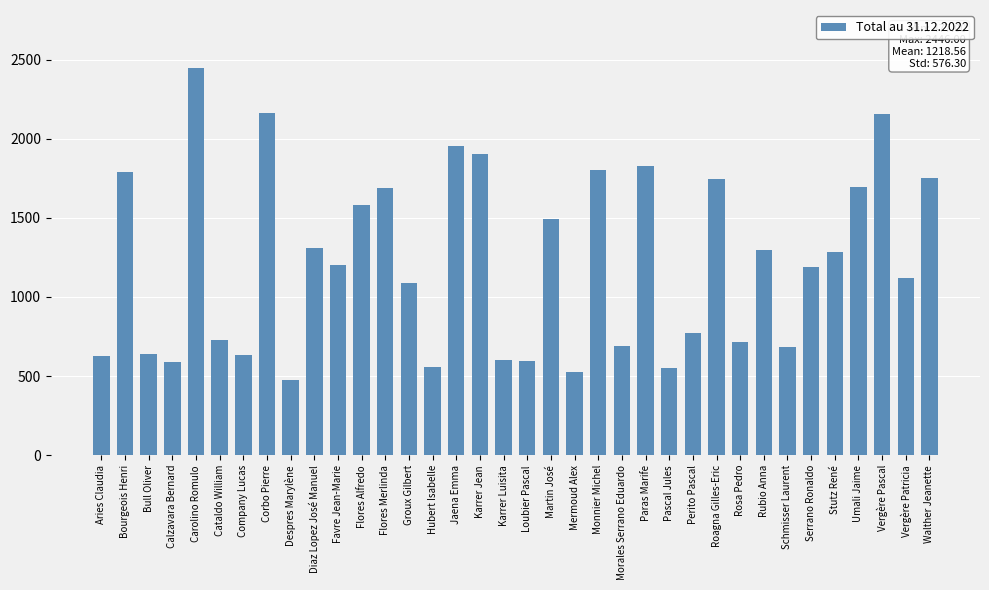

The chart shows a value of 1491 at Martin José. True or false?

True